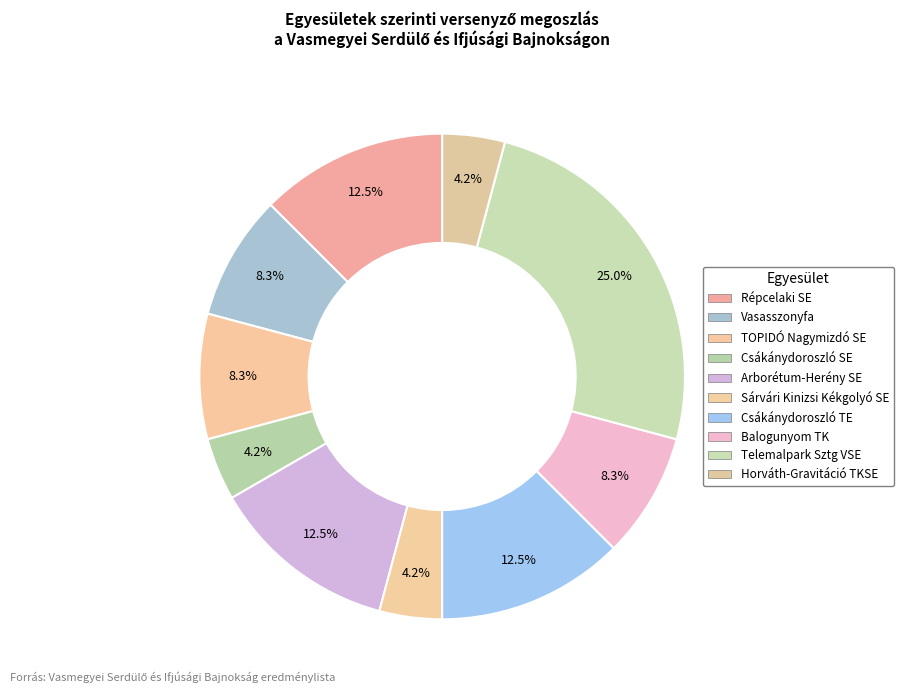

What portion of the pie excludes Balogunyom TK?

91.7%